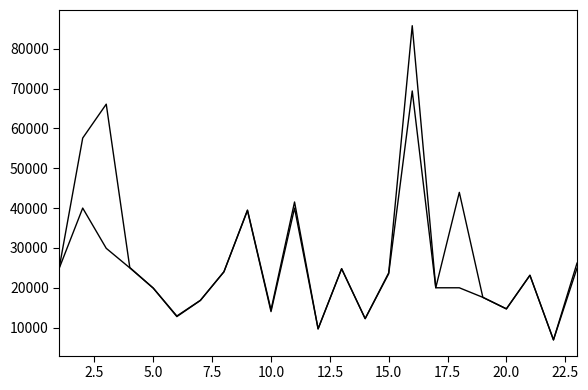

The value of Suma solicitata (mii lei) at 18 is 24091.6. True or false?

False